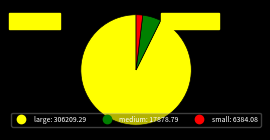

Is there any slice that represents more than half of the pie?

Yes